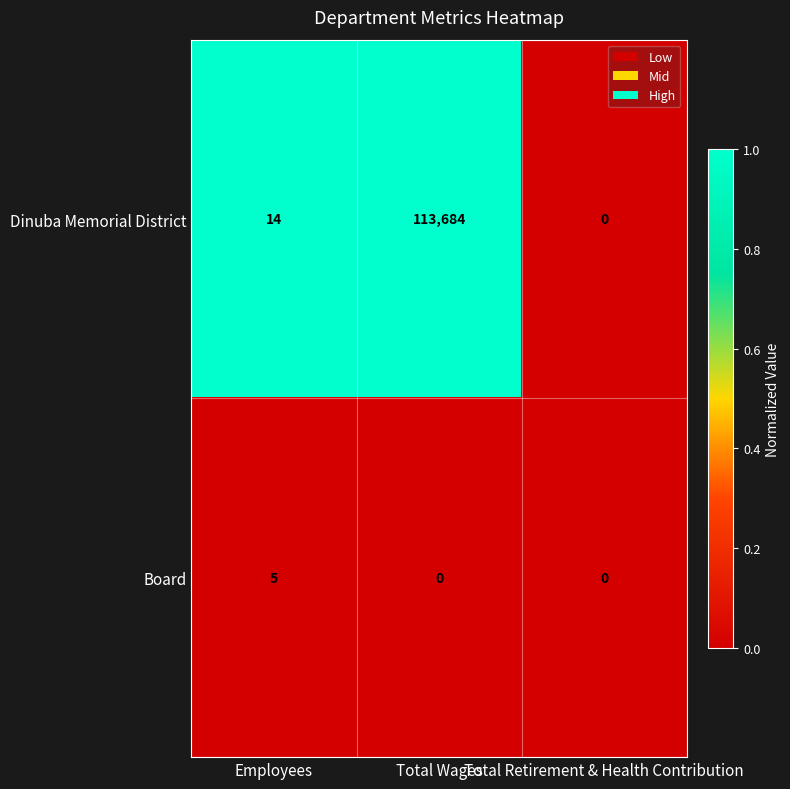

Between Total Wages and Total Retirement & Health Contribution, which series saw the biggest shift?

Dinuba Memorial District